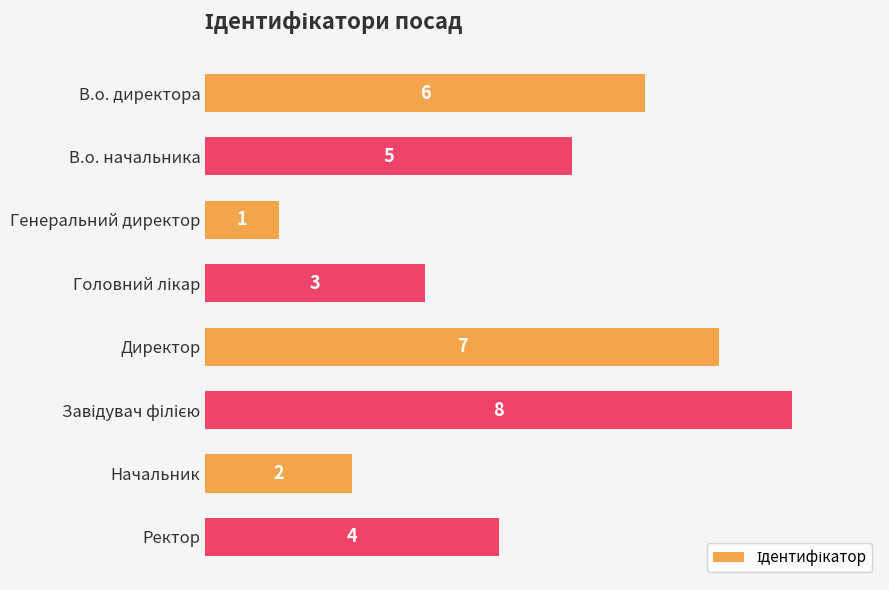

What is the difference between the maximum and minimum values?

7